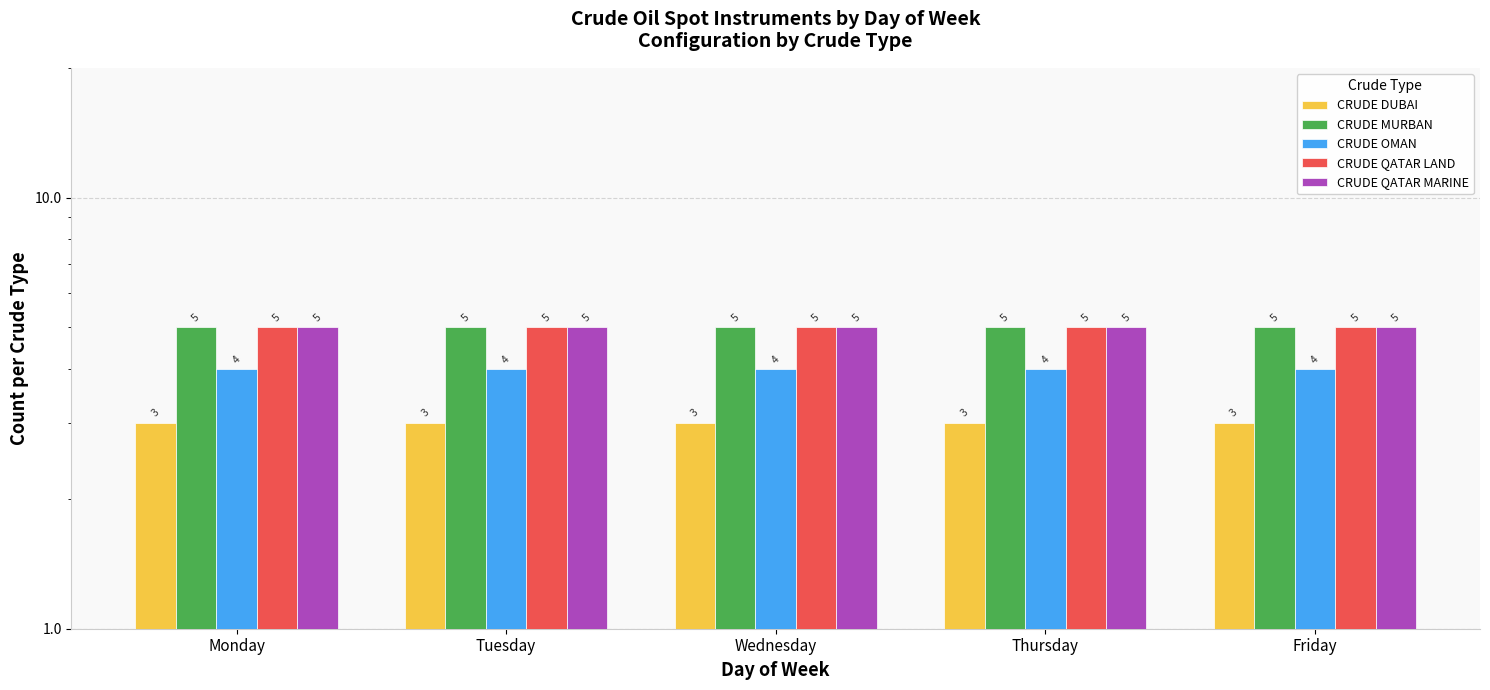

What is the average value of the CRUDE QATAR LAND series?

5